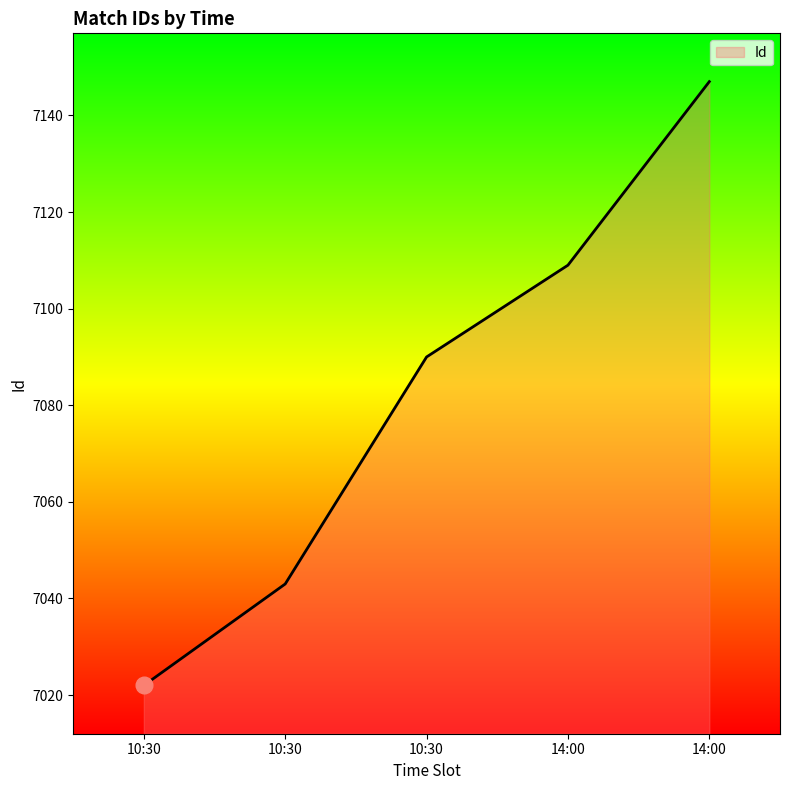

True or false: the data shows 7109 at 14:00.

True